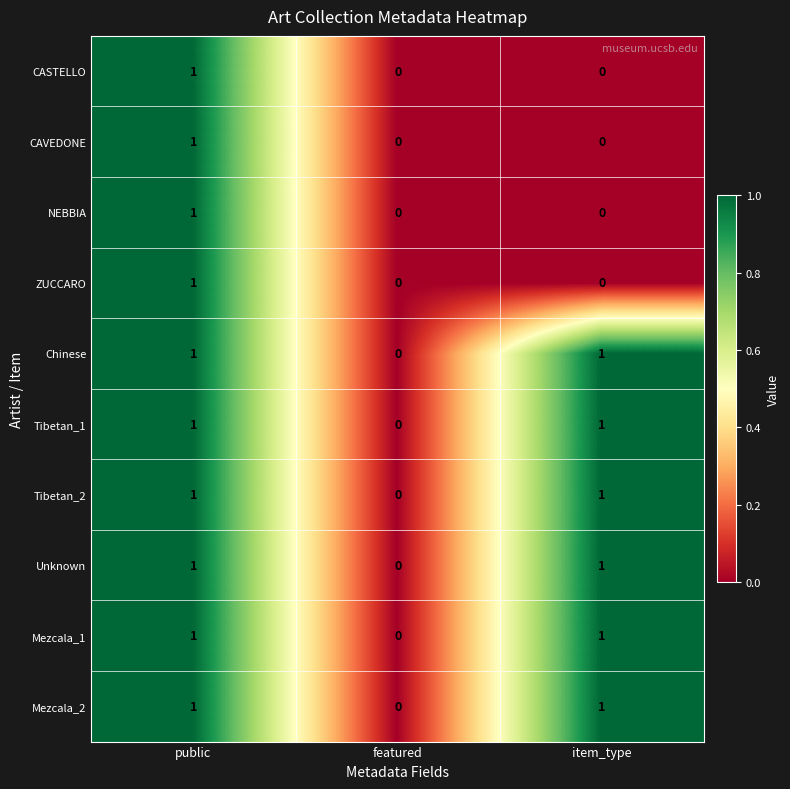

At which category is the sum across all series the highest?

public